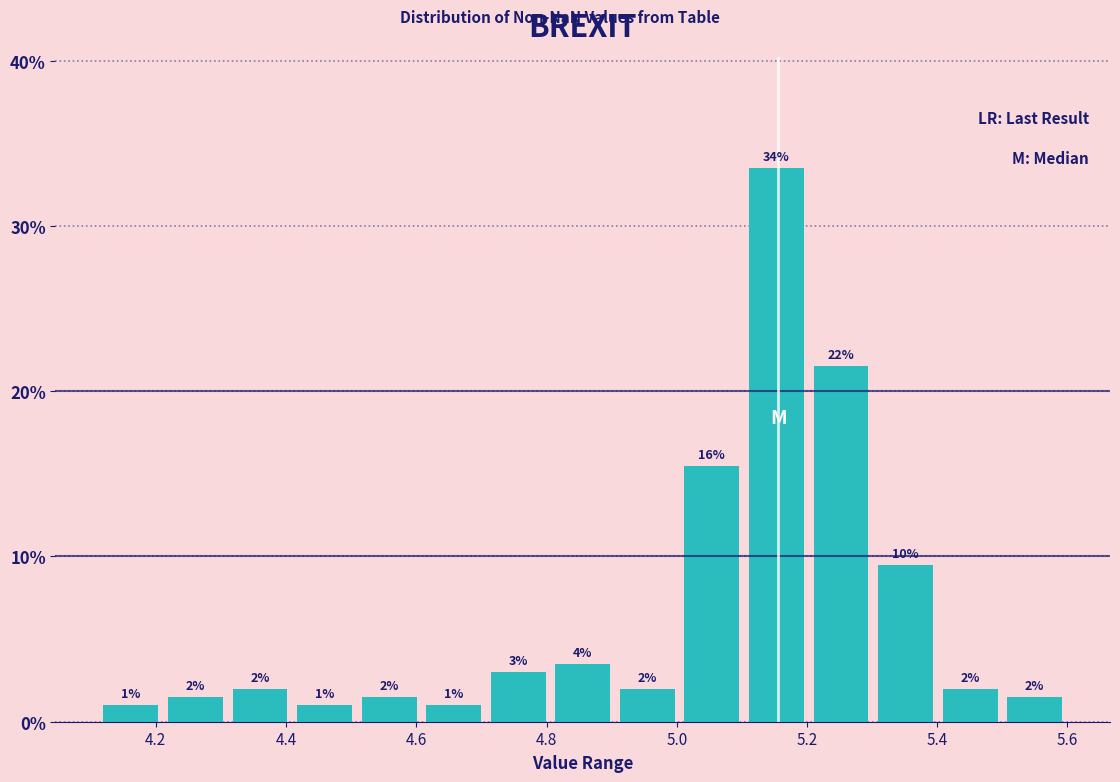

Over which range of the x-axis is the bar tallest?

5.10 to 5.20